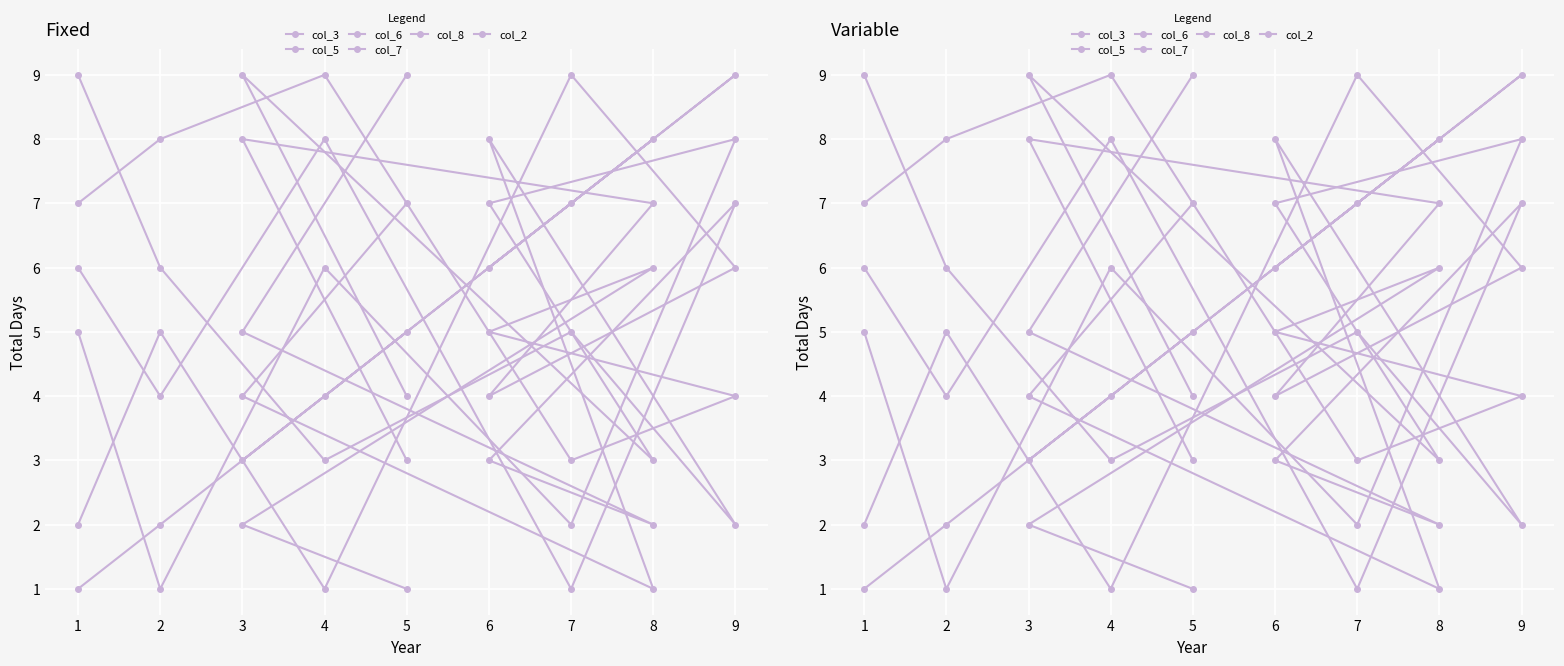

What is the lowest value of the col_7 series?

1